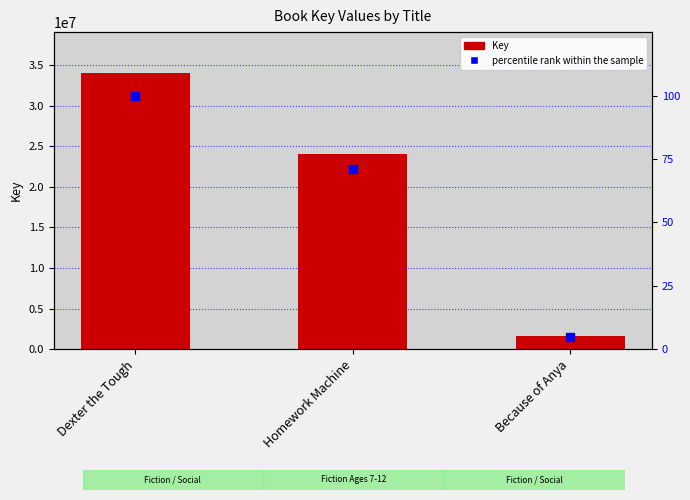

What are all the series names shown in the legend?

Key, percentile rank within the sample